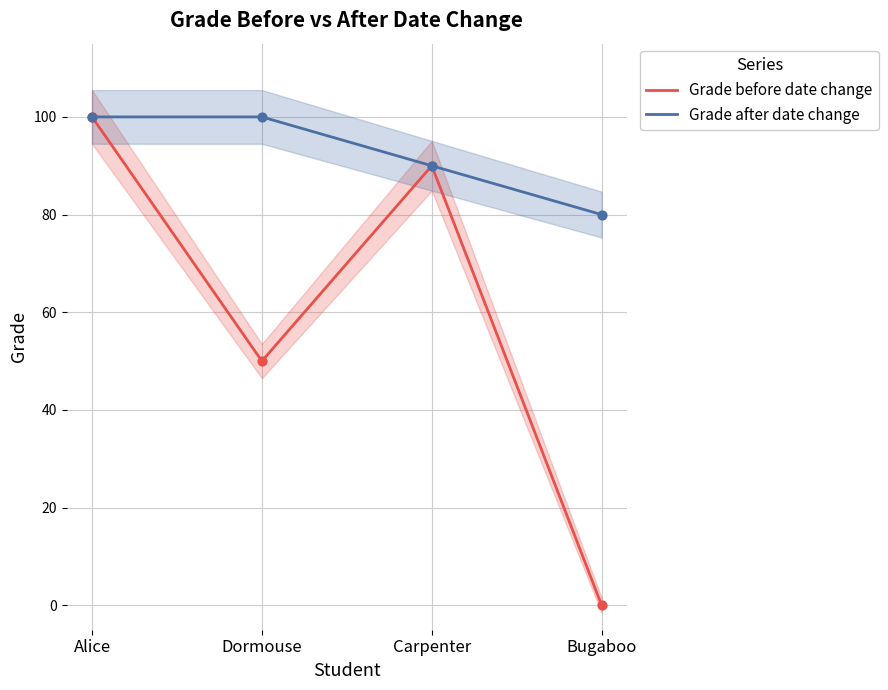

At which category is the sum across all series the highest?

Alice